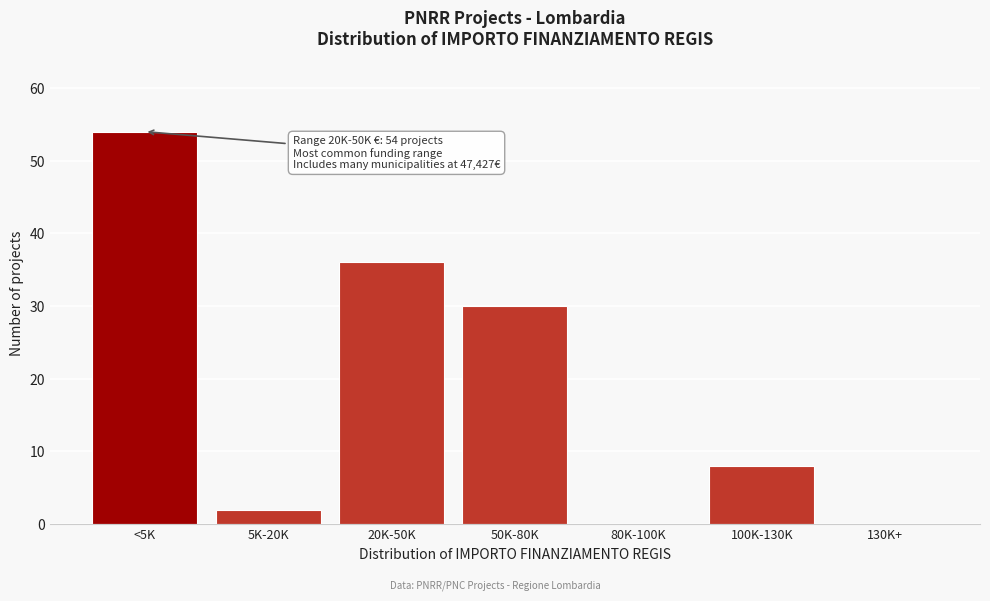

Reading left to right, what are all the values shown in this chart?

<5K=54	5K-20K=2	20K-50K=36	50K-80K=30	80K-100K=0	100K-130K=8	130K+=0